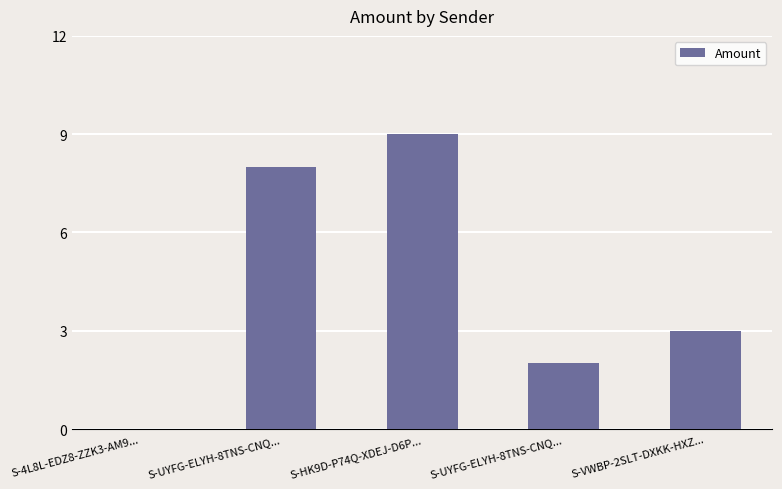

Are the bars horizontal?

No